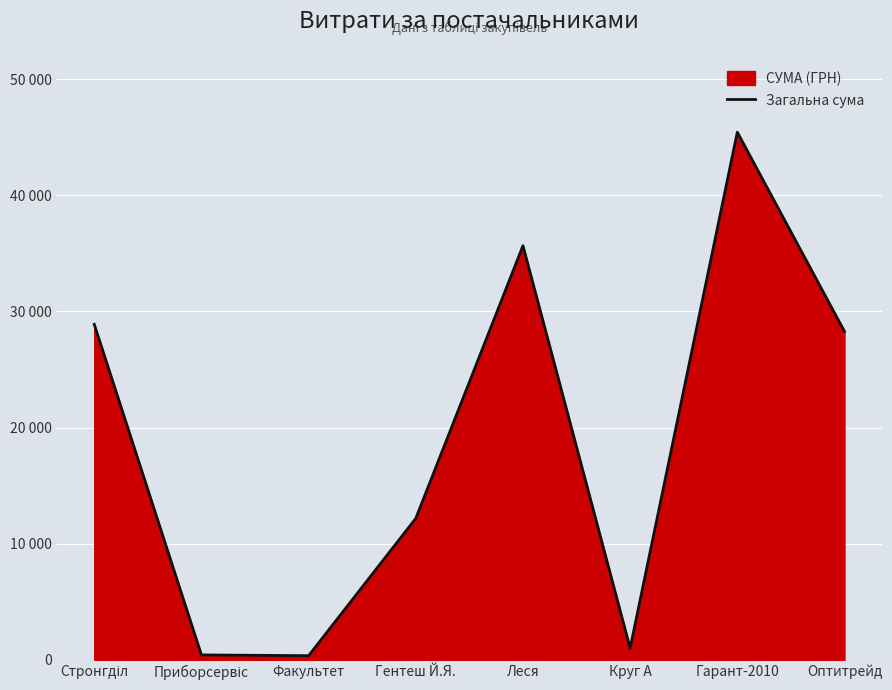

What is the label of the 1st point from the left?

Стронгділ